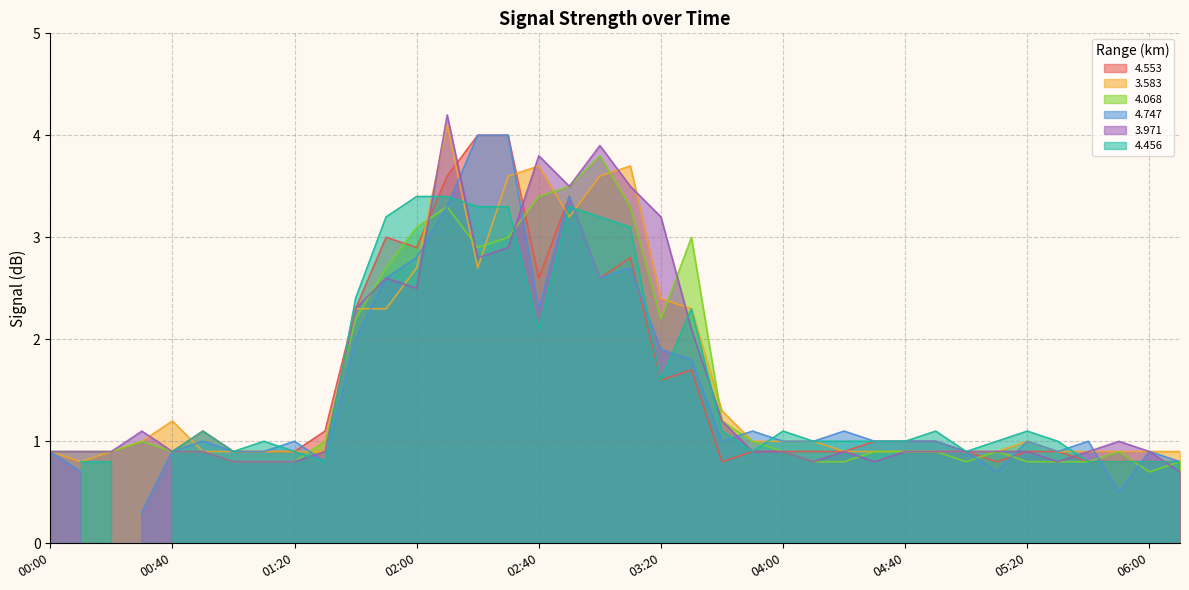

Between 04:40 and 05:30, which series saw the biggest shift?

4.068